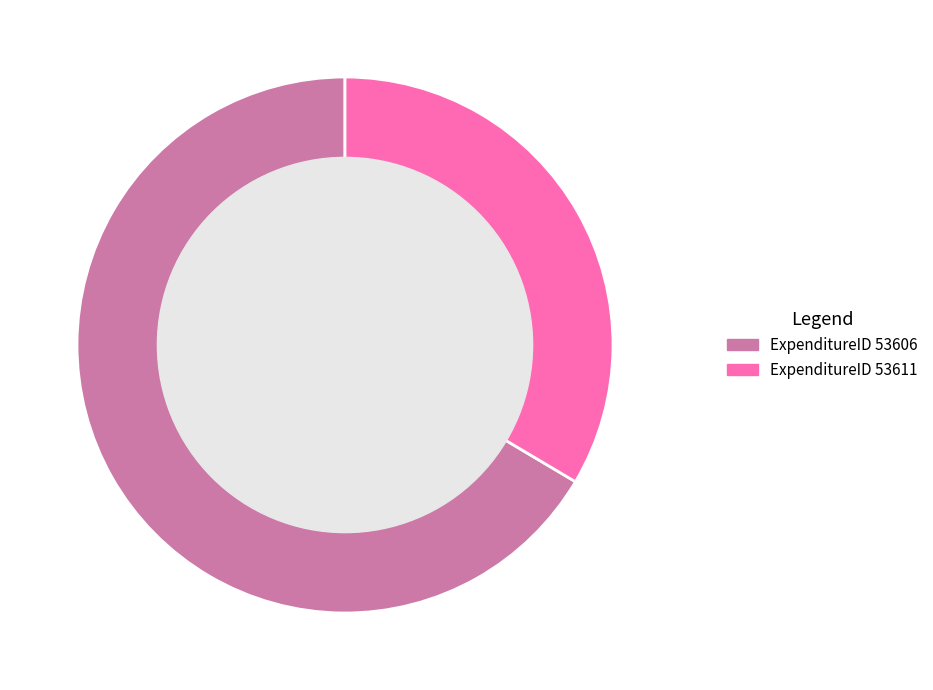

Is there any slice that represents more than half of the pie?

Yes